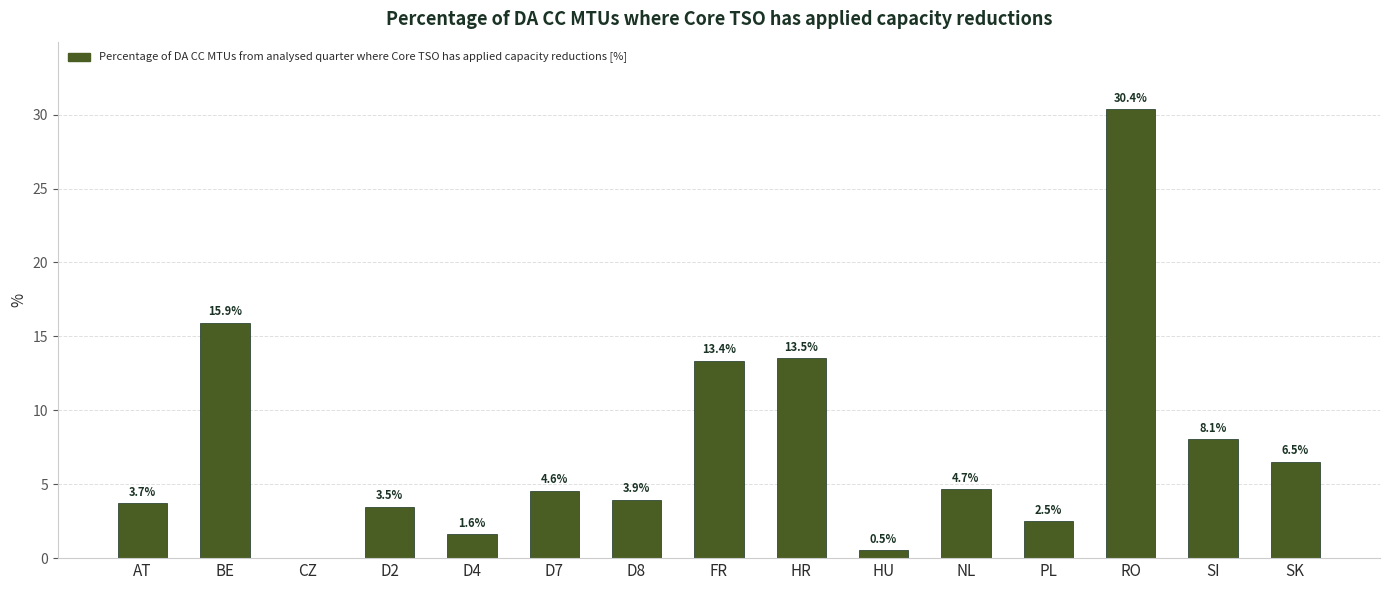

What is the sum of the values at SI and PL?

10.5